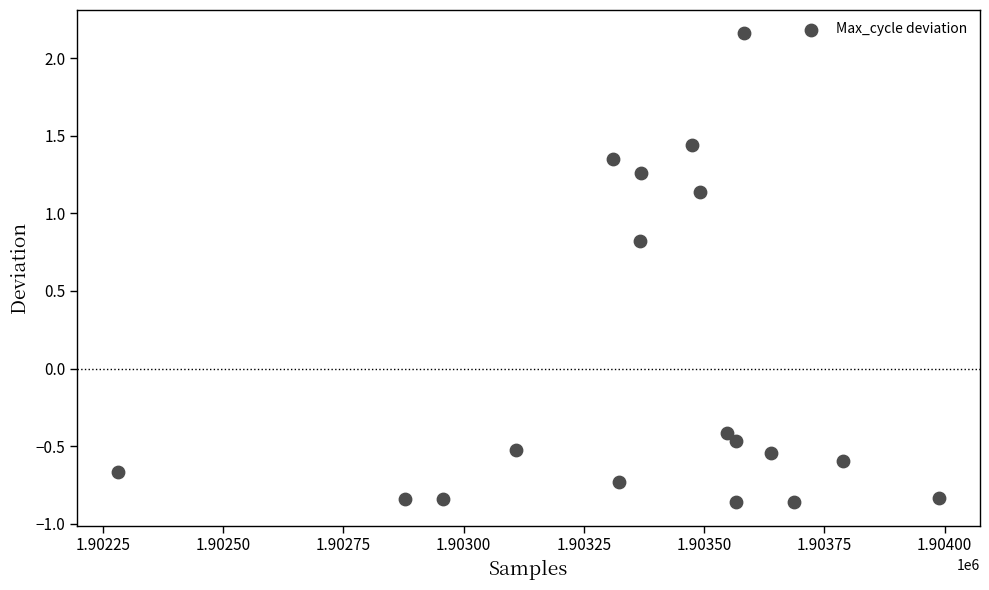

What Y value in the scatter plot is closest to 0?

-0.4